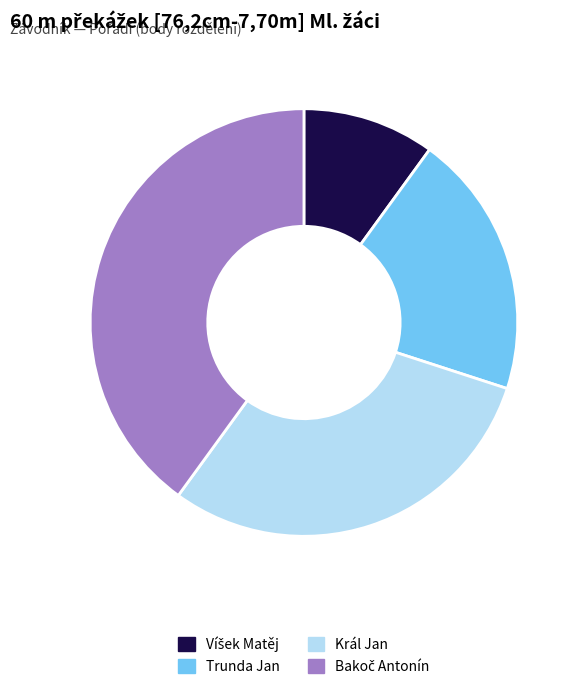

Between Trunda Jan and Král Jan, which is larger?

Král Jan